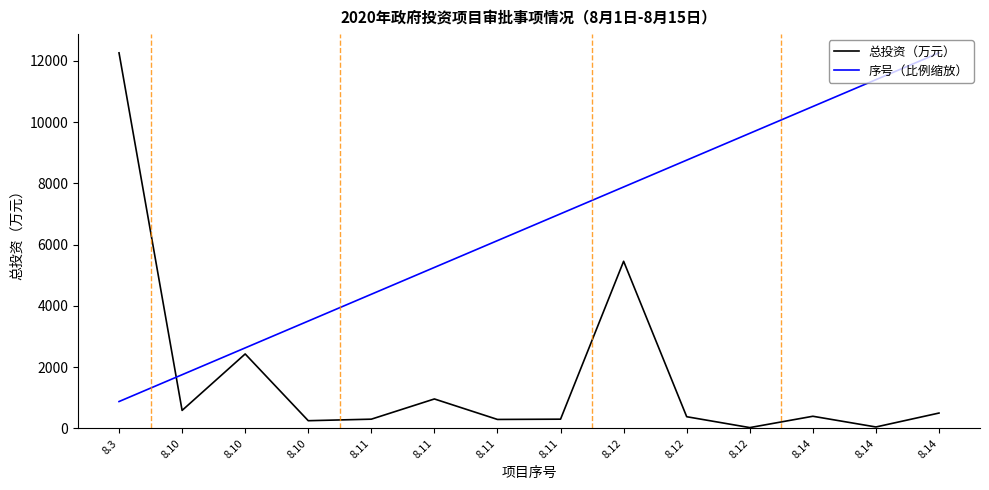

What are all the series names shown in the legend?

总投资（万元）, 序号（比例缩放）